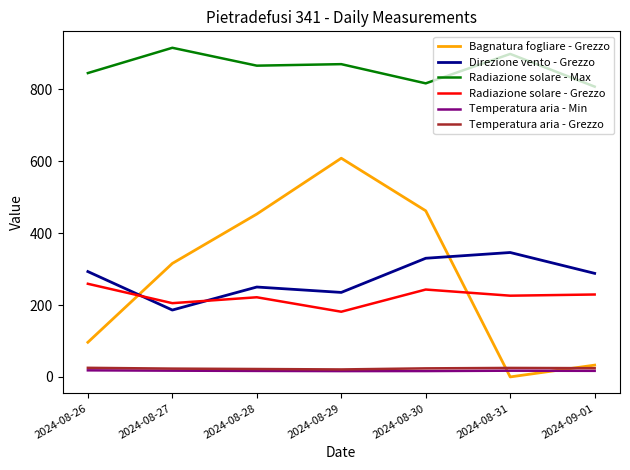

True or false: Radiazione solare - Max and Bagnatura fogliare - Grezzo cross at least once.

False